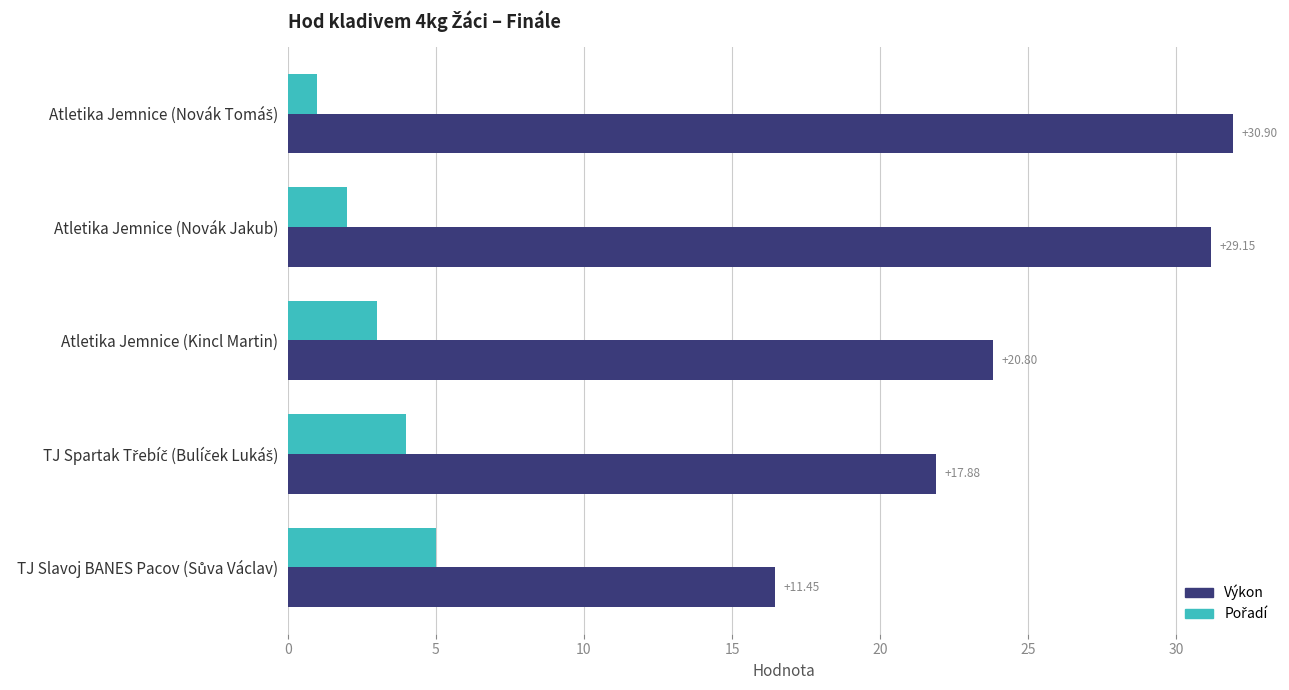

Reading right to left, what are all the values shown in this chart?

Výkon: 16.4	21.9	23.8	31.1	31.9
Pořadí: 5.0	4.0	3.0	2.0	1.0